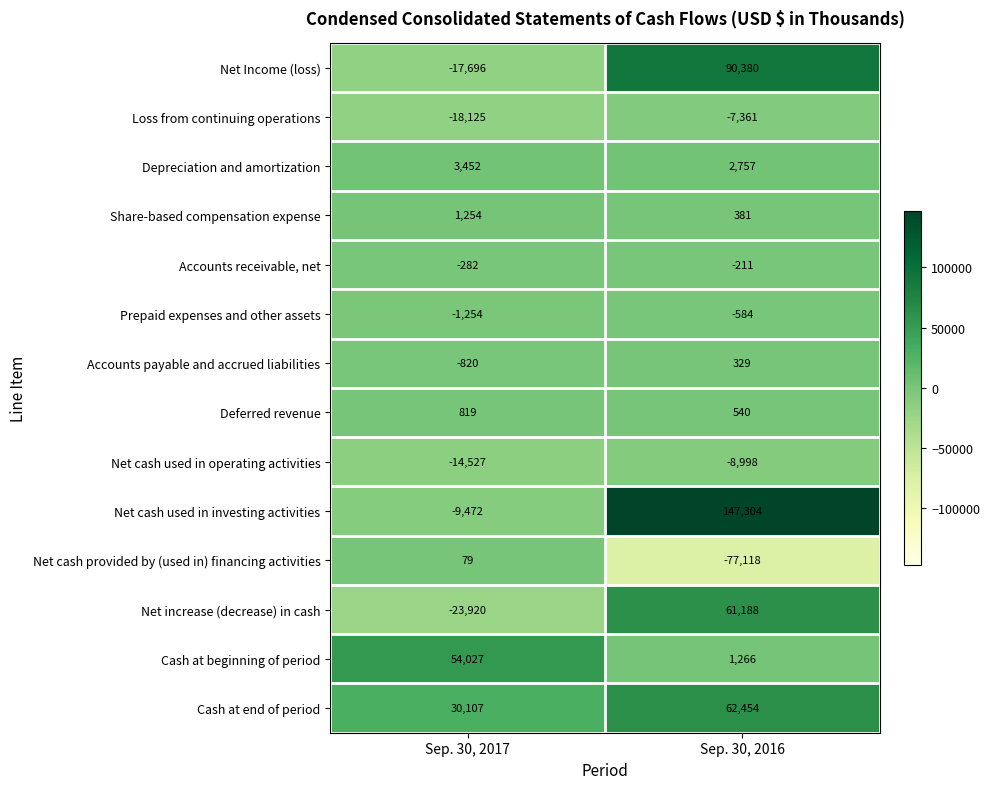

The value of Depreciation and amortization at Sep. 30, 2016 is 3878. True or false?

False